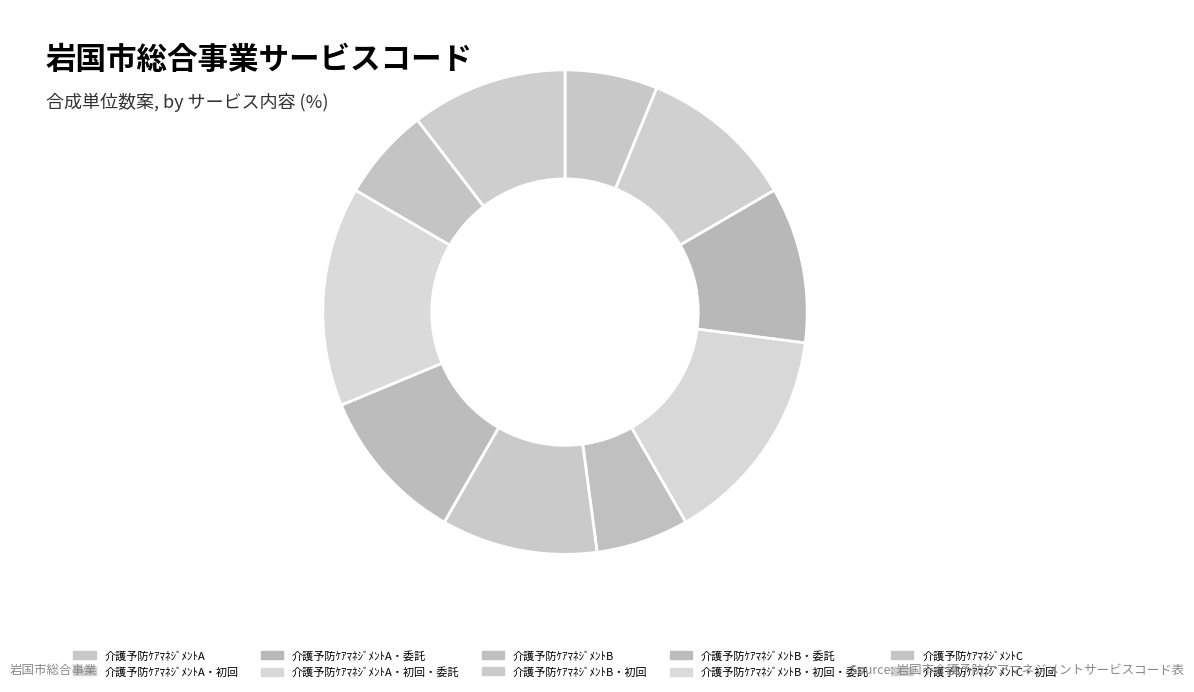

To the nearest percent, what is the average slice percentage?

10%